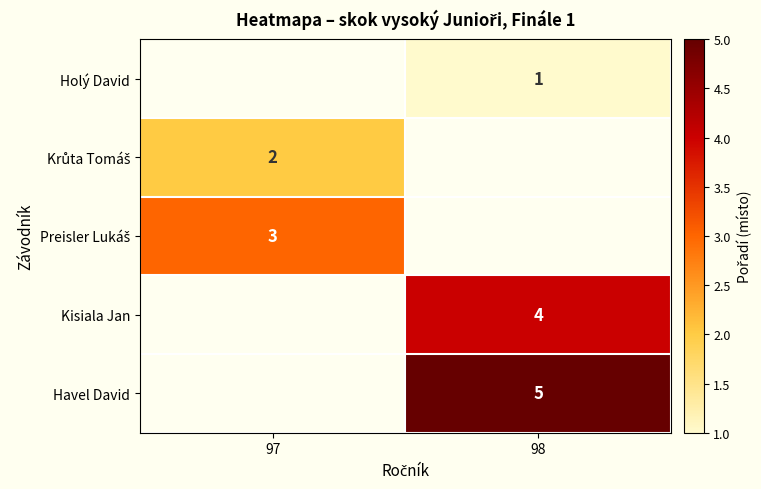

Which category has the lowest value across all series?

98